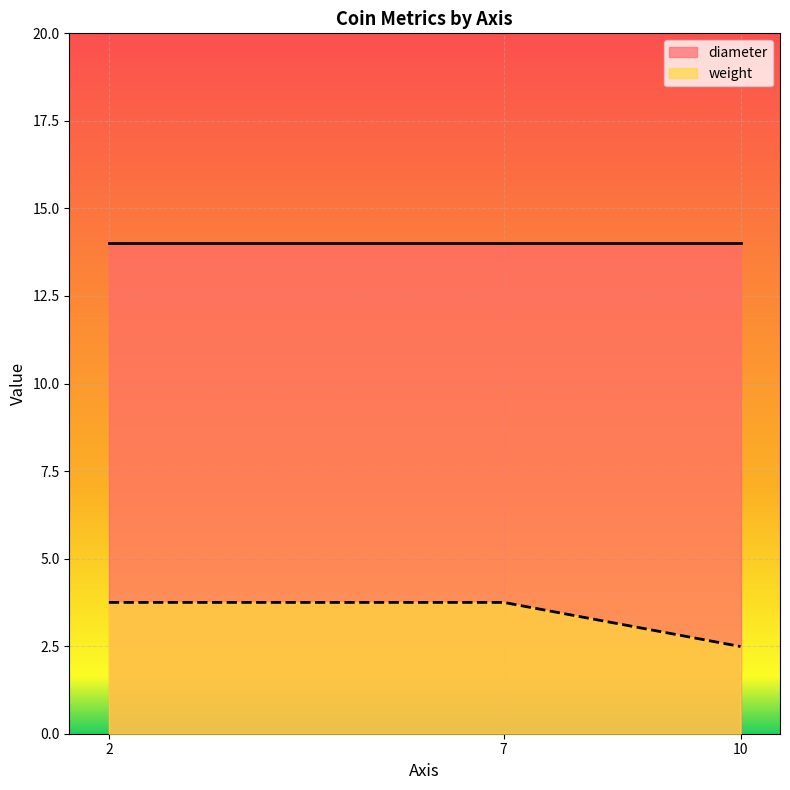

Count the number of values greater than 3.

2